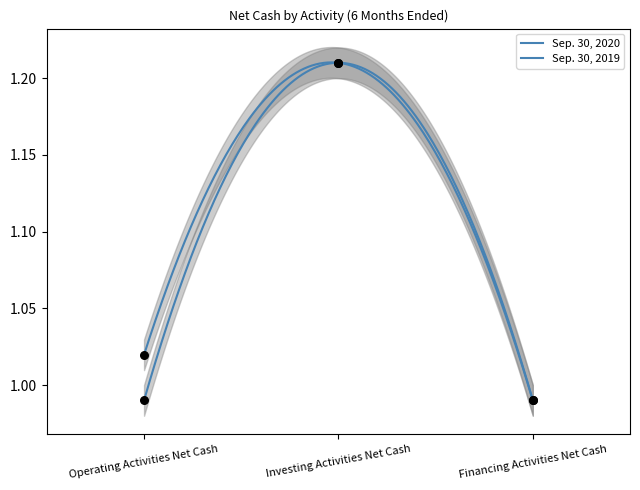

Which series has the largest Y range (max minus min)?

Sep. 30, 2020